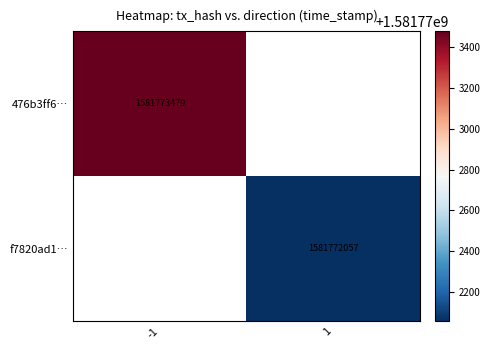

What is the sum of all 476b3ff6921a3f48c1efc5480975d6da0890568 values?

1581773478